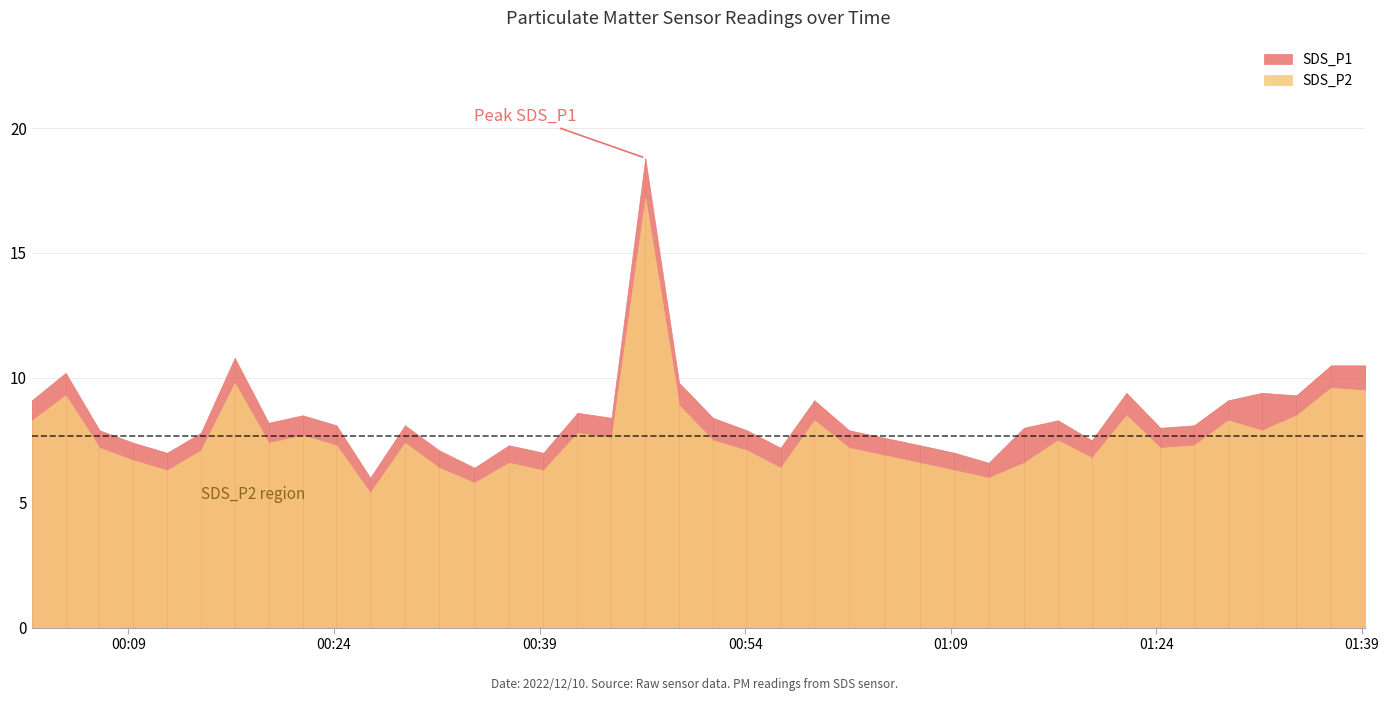

What is the value of the SDS_P1 point at the 22nd from the left?

7.9